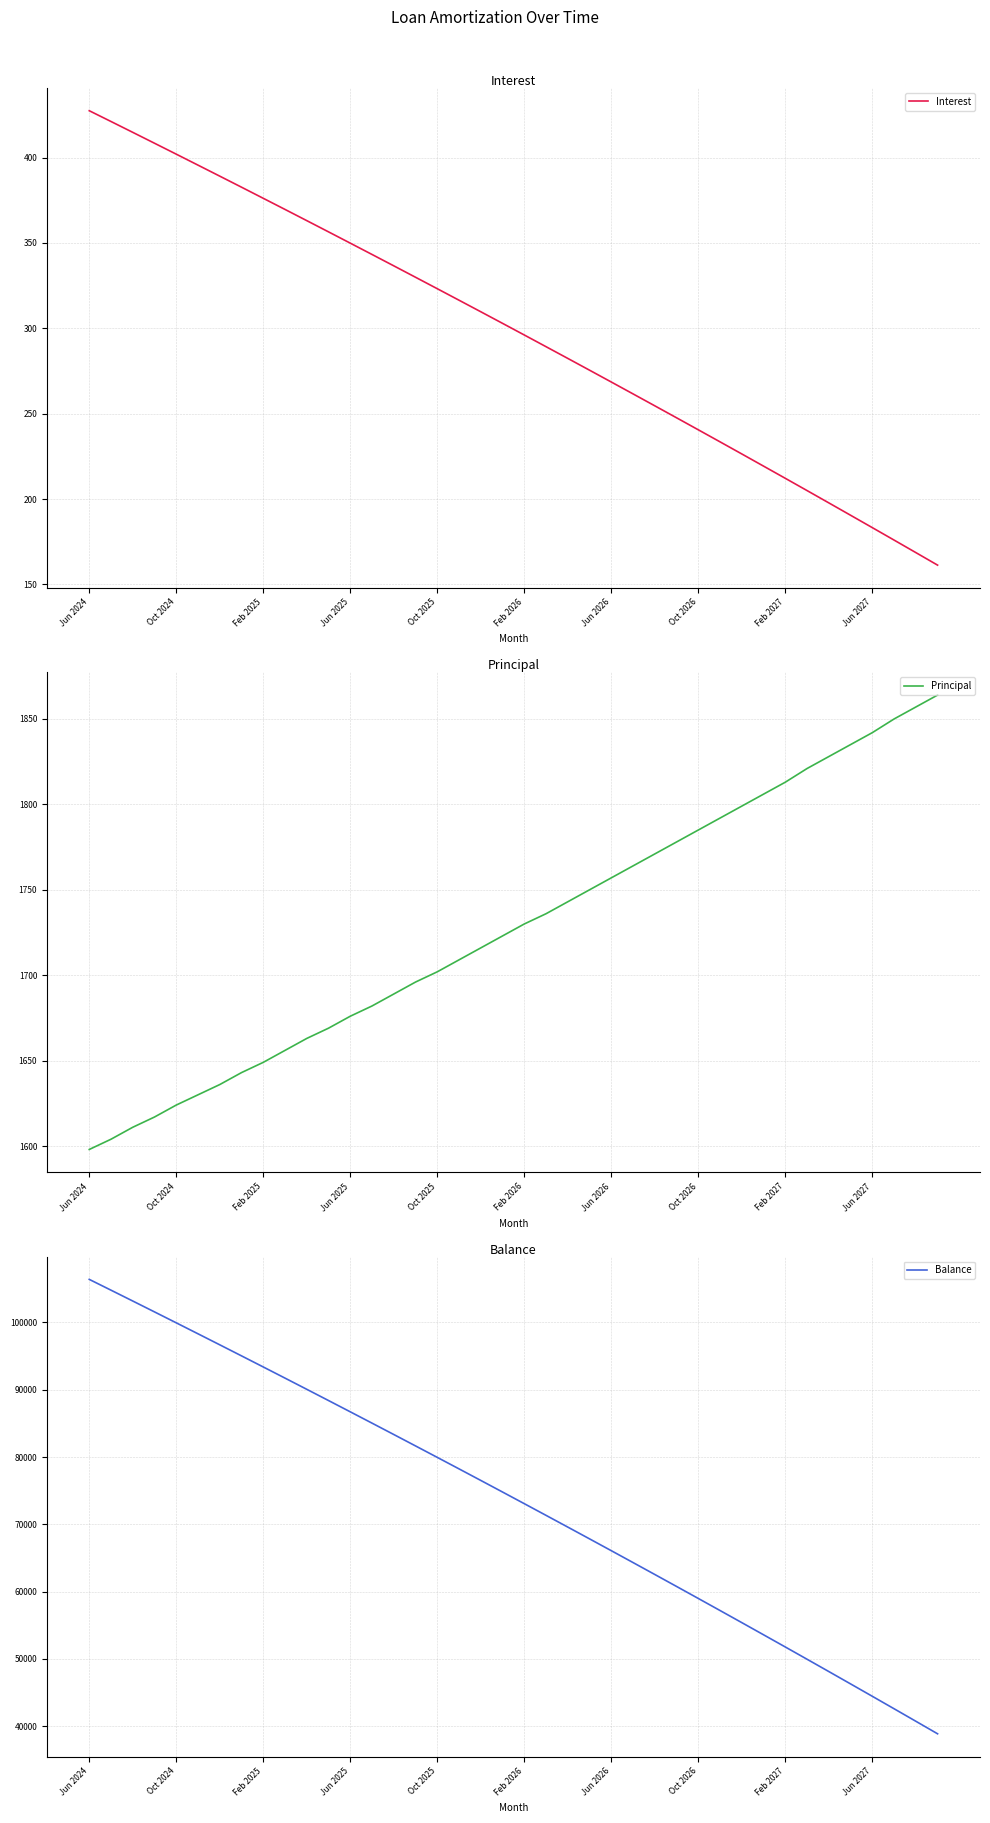

What position from the right is Jun 2024?

40